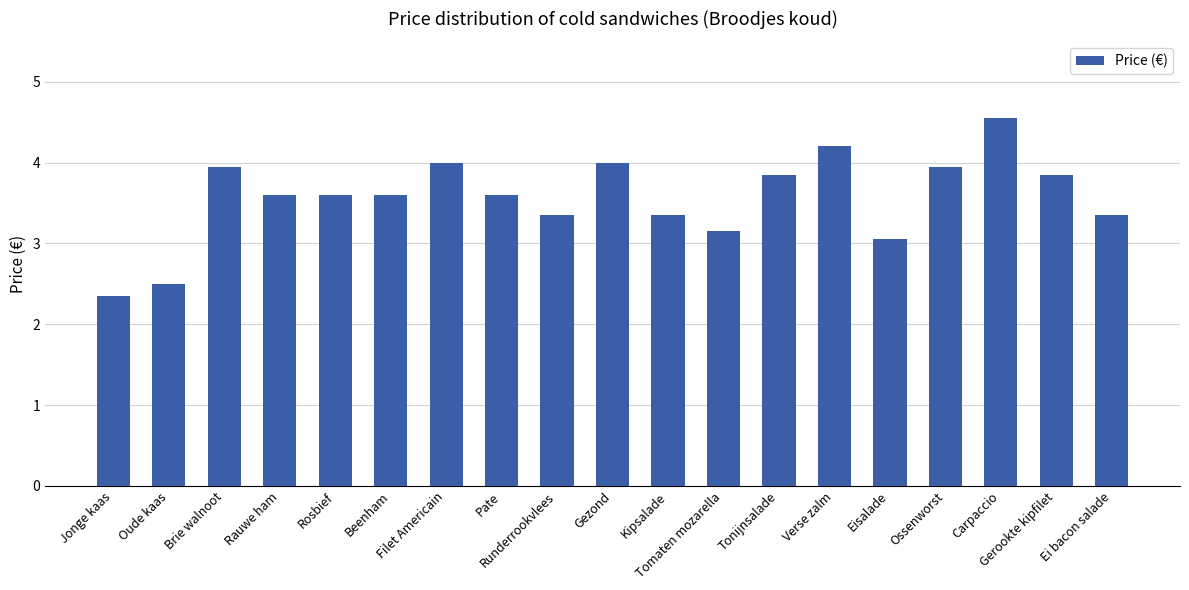

What is the difference between the values at Rauwe ham and Oude kaas?

1.1